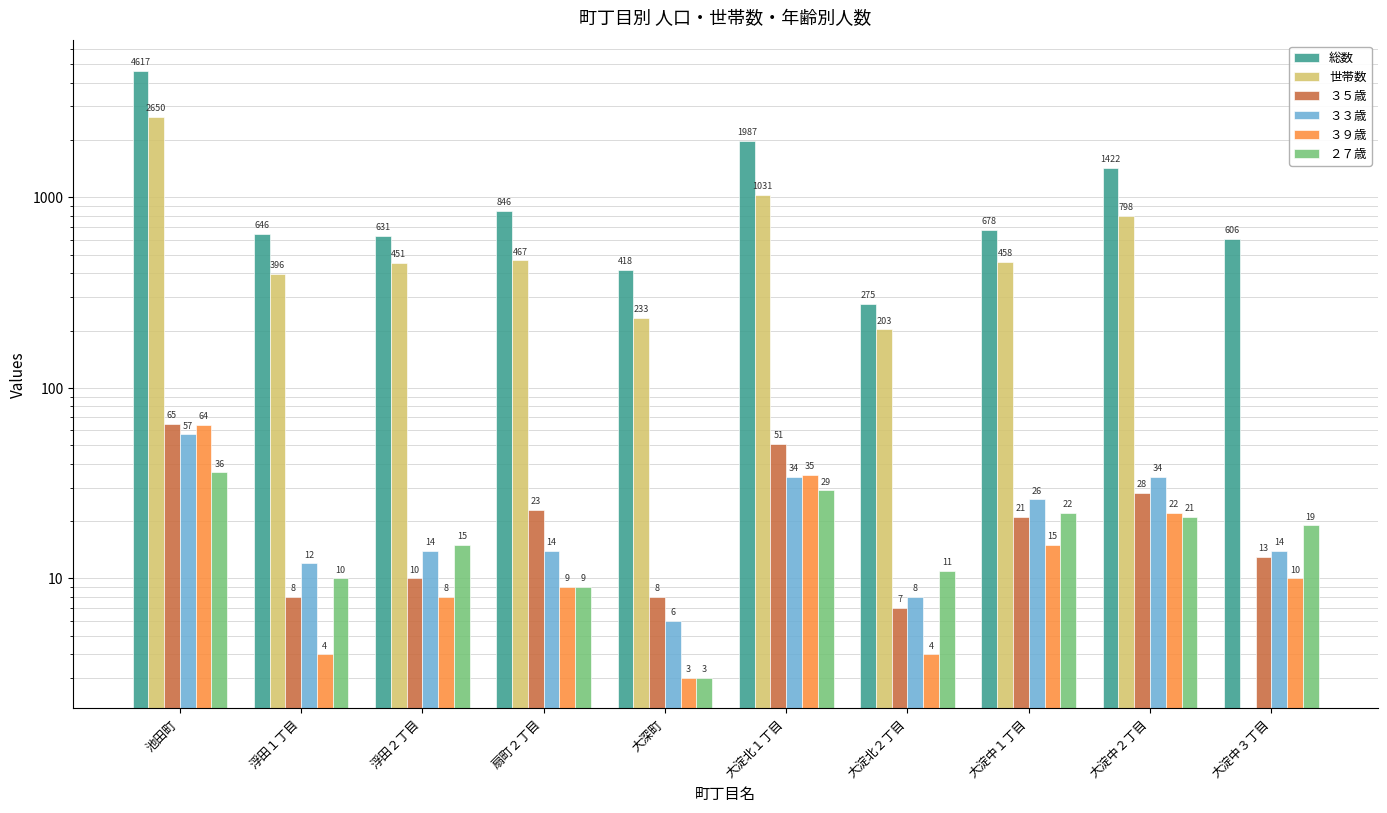

Which series changed the most between 浮田２丁目 and 扇町２丁目?

総数